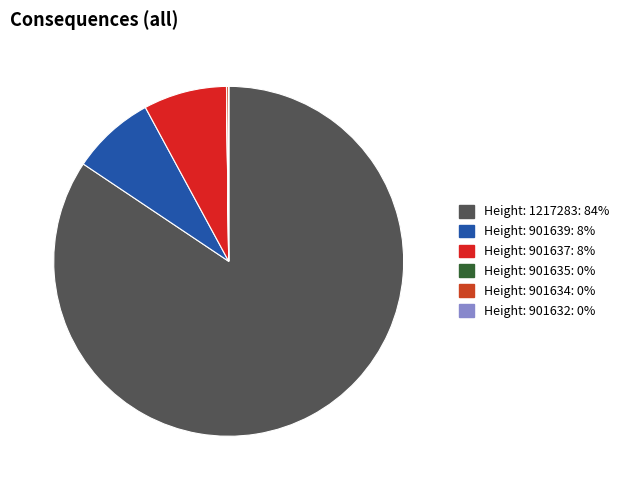

Which category has the biggest portion of the pie?

Height: 1217283